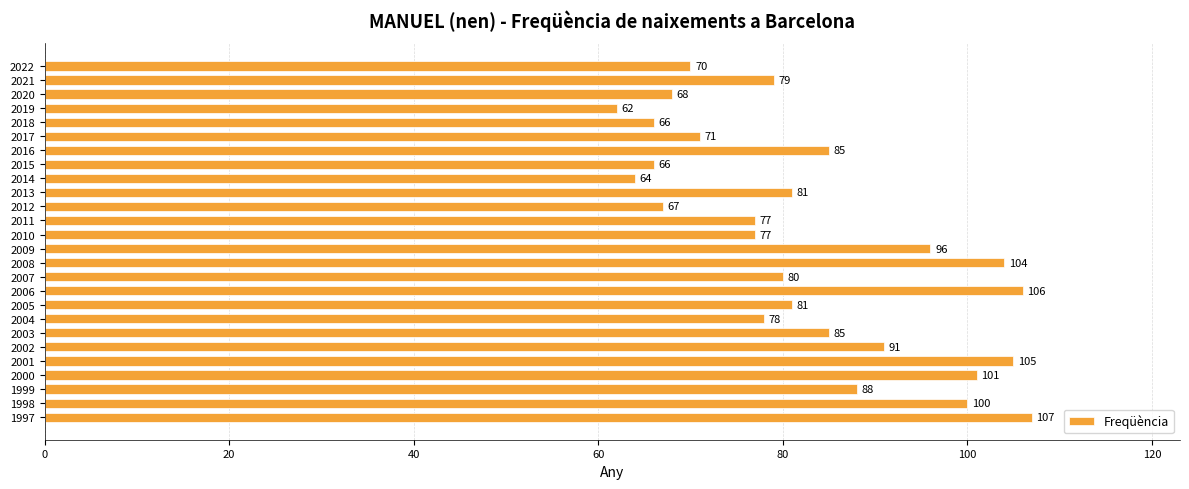

What is the maximum value shown in the chart?

107